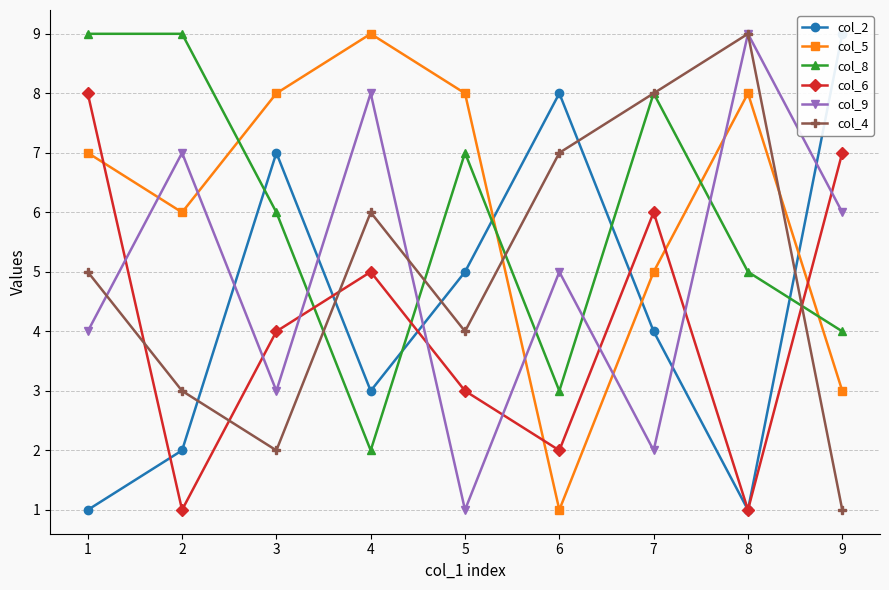

What is the maximum value shown in the chart?

9